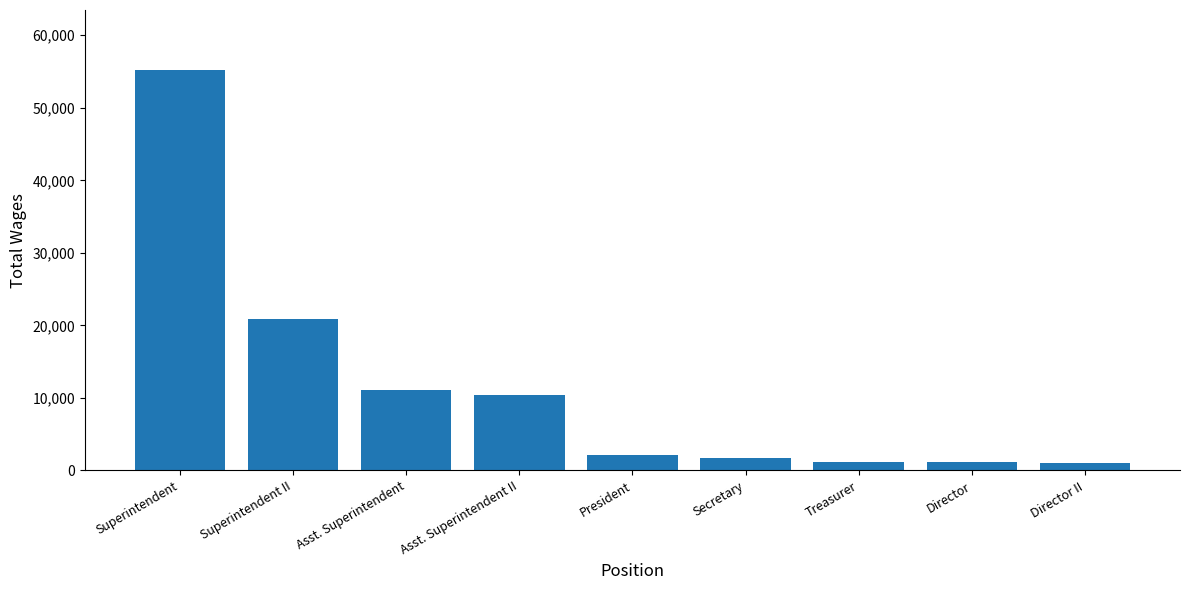

What is the difference between the values at Superintendent II and Asst. Superintendent?

9827